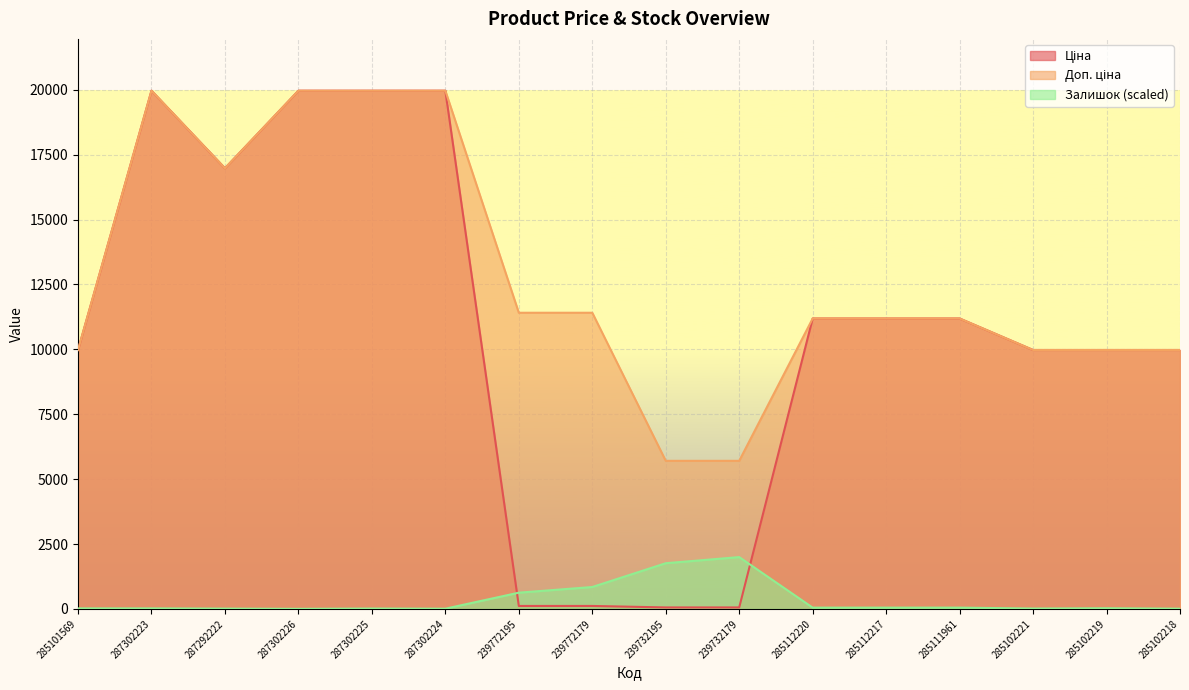

At 285102218, list the series in order from smallest to largest.

Залишок, Ціна, Доп. ціна